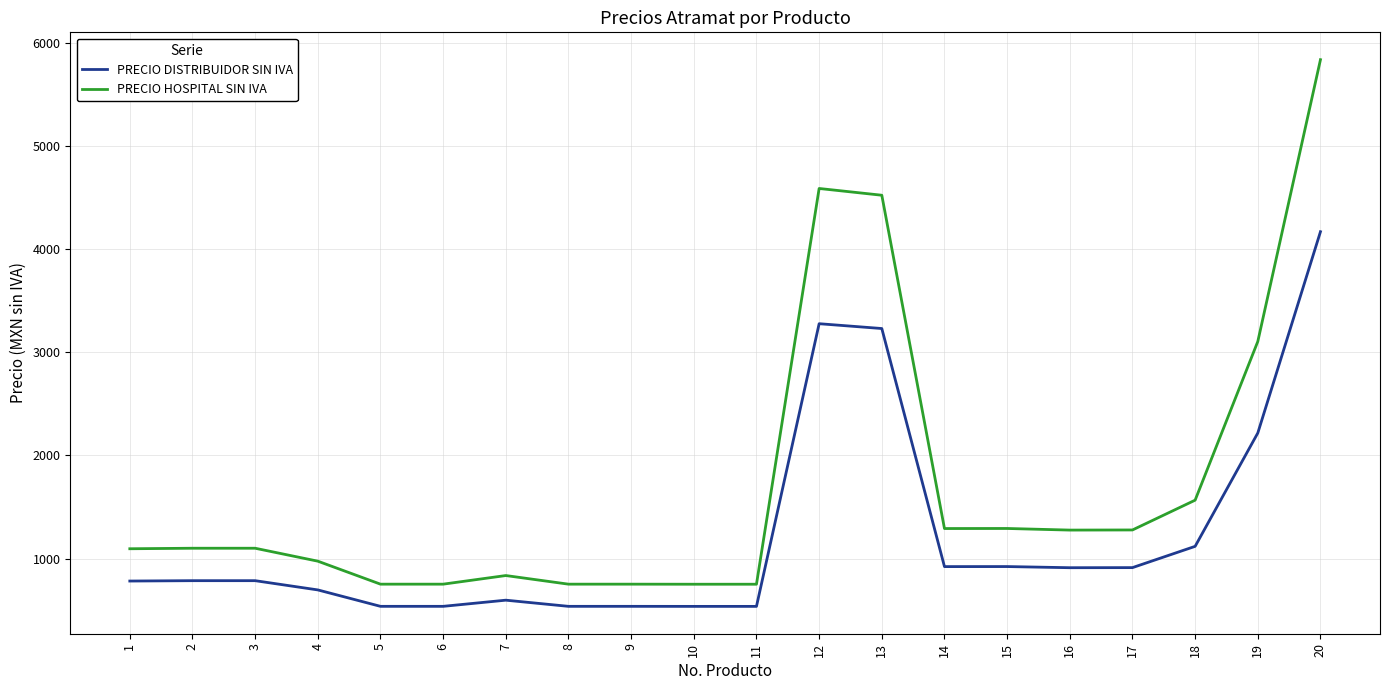

How many lines are shown in the chart?

2